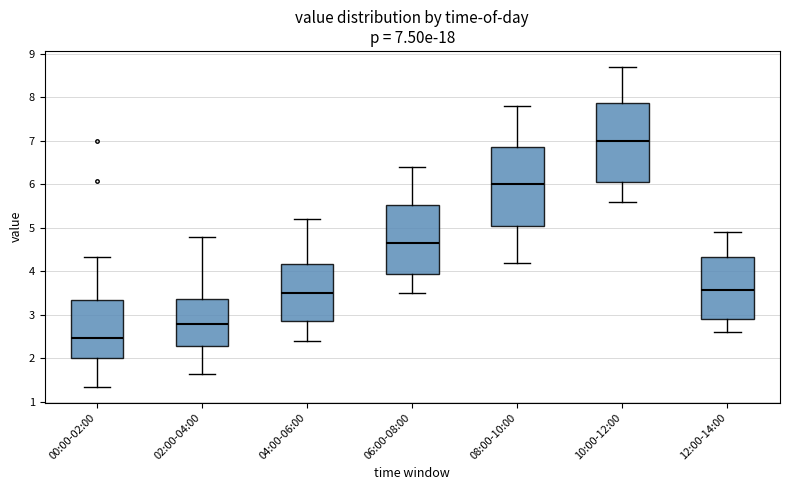

Which box has the lowest median line?

00:00-02:00